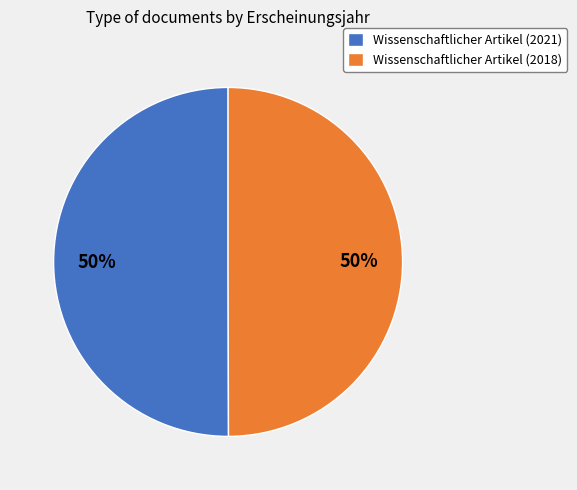

To the nearest percent, what is the combined percentage of Wissenschaftlicher Artikel (2021) and Wissenschaftlicher Artikel (2018)?

100%